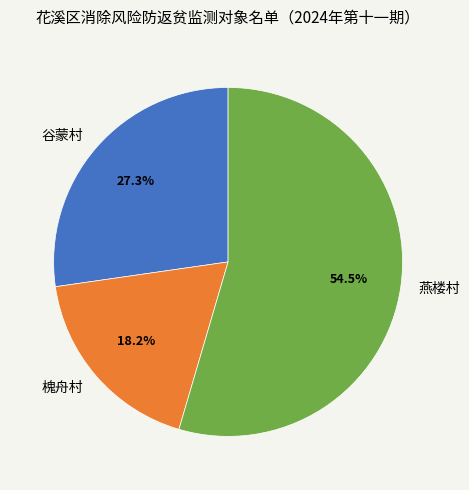

Which slice is the smallest?

槐舟村